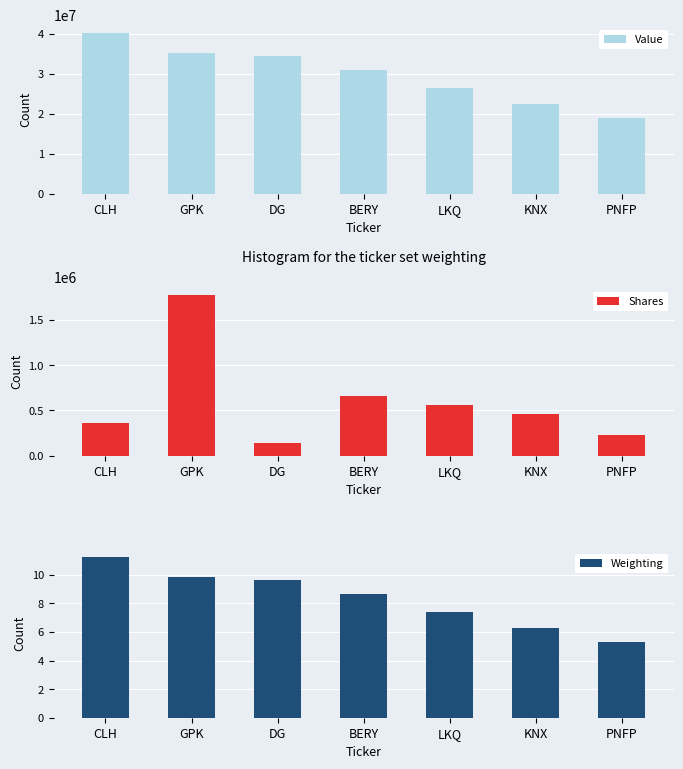

Reading left to right, transcribe all the data shown in this chart.

Value: CLH=40269000.0	GPK=35104000.0	DG=34353000.0	BERY=30927000.0	LKQ=26483000.0	KNX=22505000.0	PNFP=18971000.0
Shares: CLH=366149.0	GPK=1778323.0	DG=143222.0	BERY=664666.0	LKQ=561685.0	KNX=459944.0	PNFP=233924.0
Weighting: CLH=11.3	GPK=9.8	DG=9.6	BERY=8.6	LKQ=7.4	KNX=6.3	PNFP=5.3